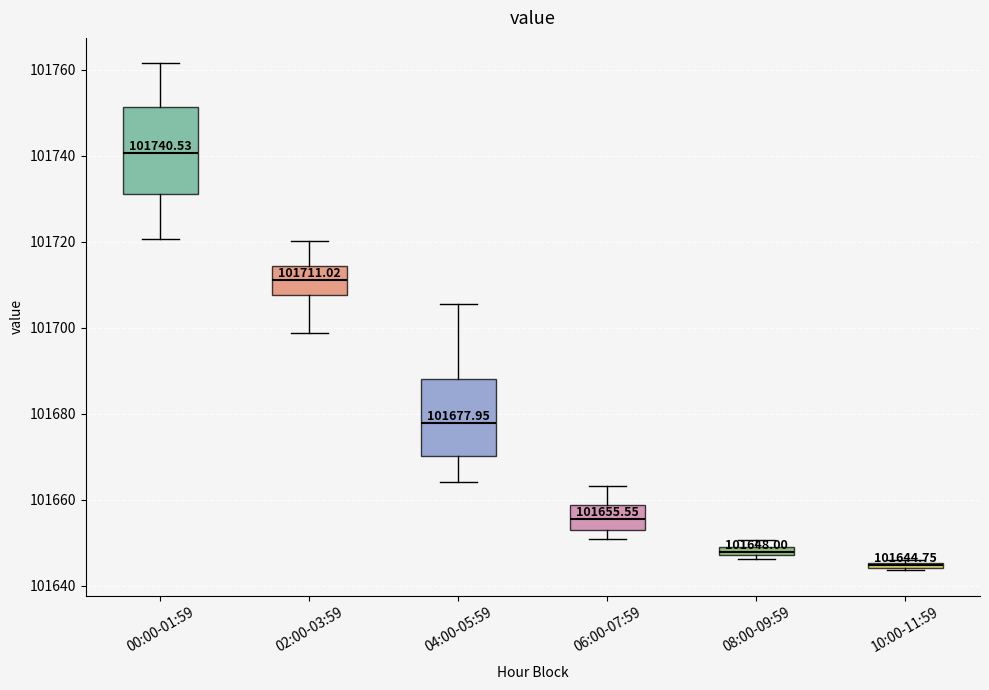

Which box is the tallest, from its lower edge to its upper edge?

00:00-01:59